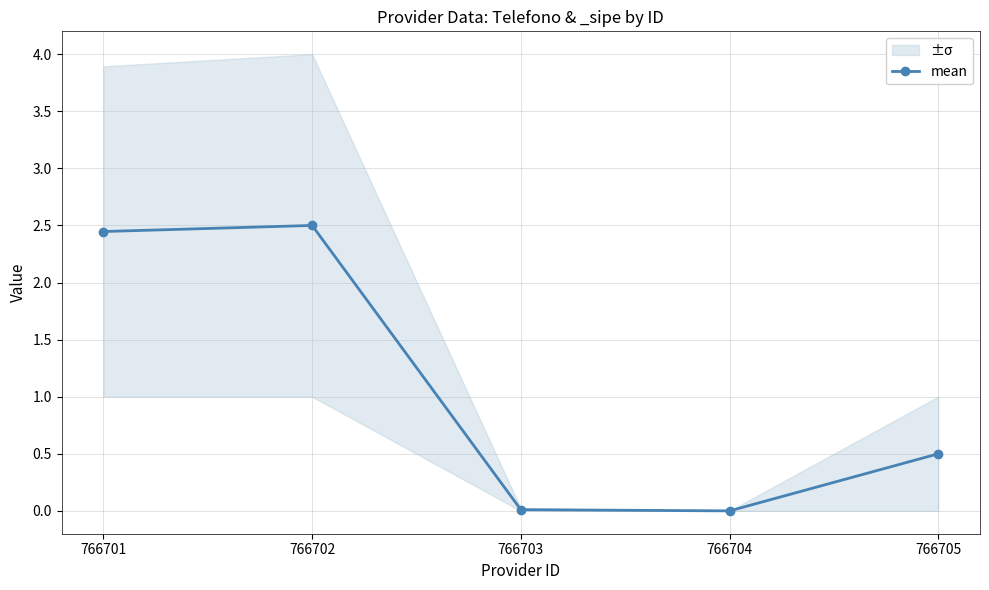

Is it true that the value at 766702 is 2.5?

True